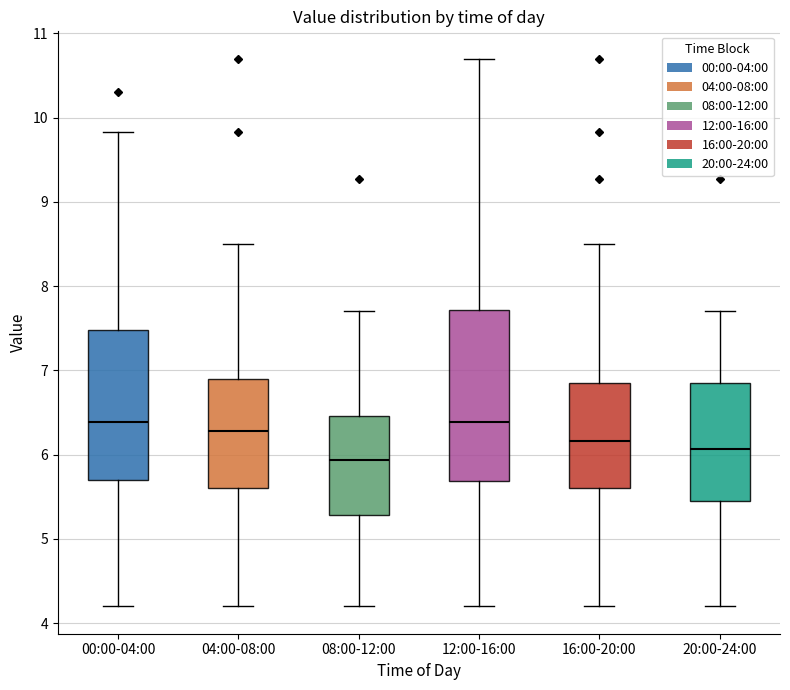

Comparing the boxes themselves (not the whiskers), which one is the tallest?

12:00-16:00